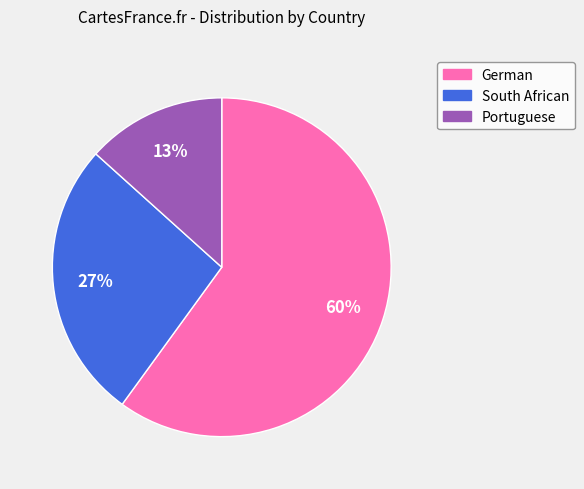

True or false: Portuguese accounts for 13% of the total.

True